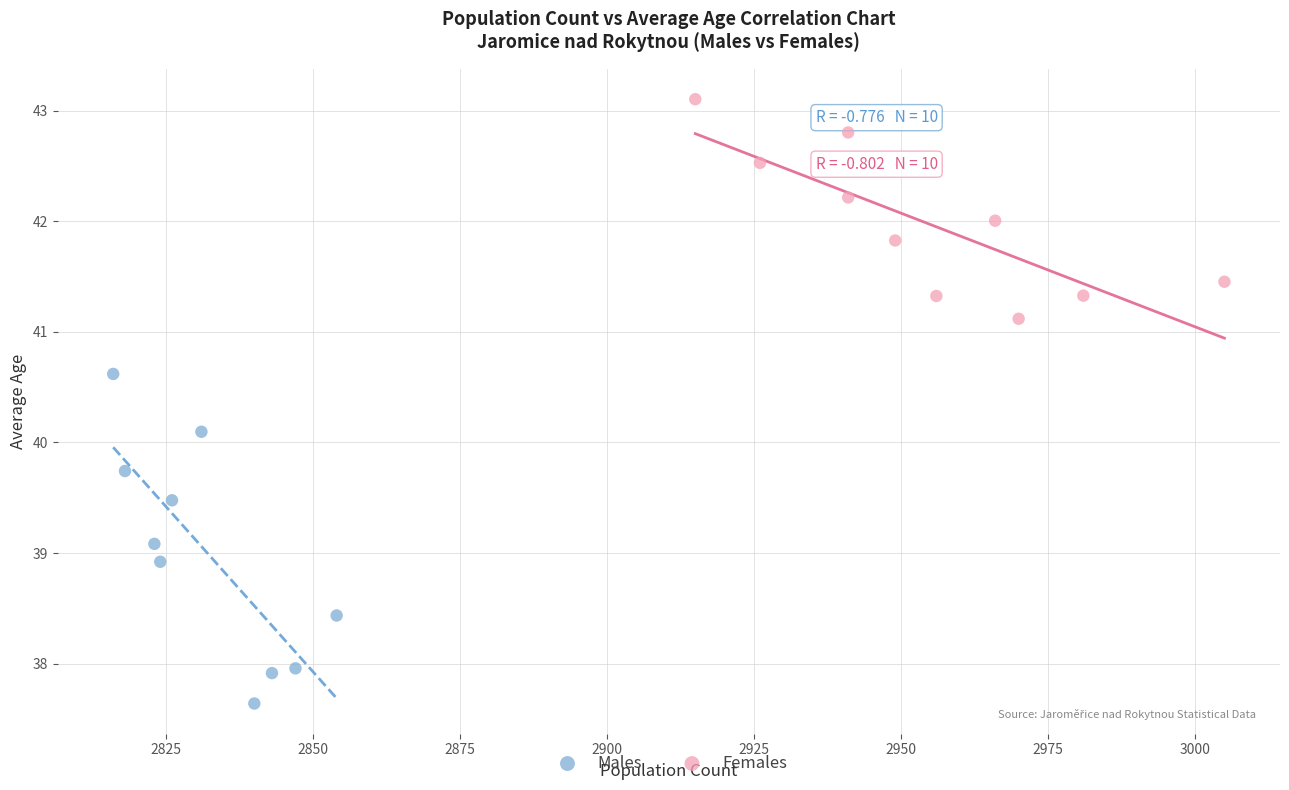

Which series contains the lowest Y value?

Males